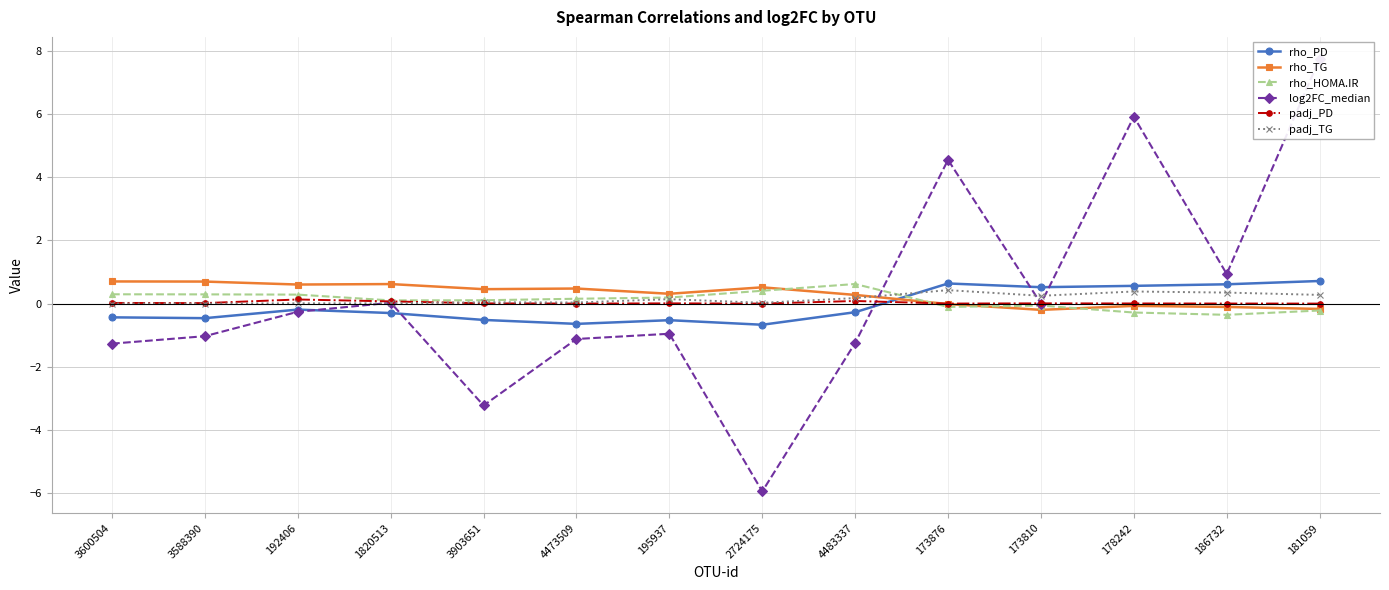

What is the lowest value of the rho_PD series?

-0.7